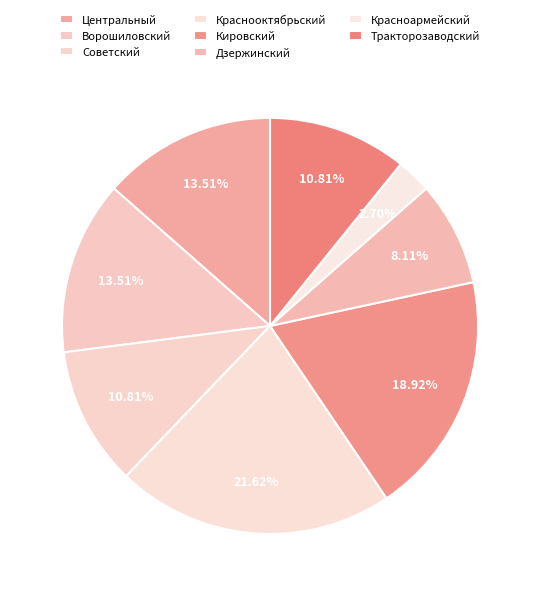

Which slice is the largest?

Краснооктябрьский